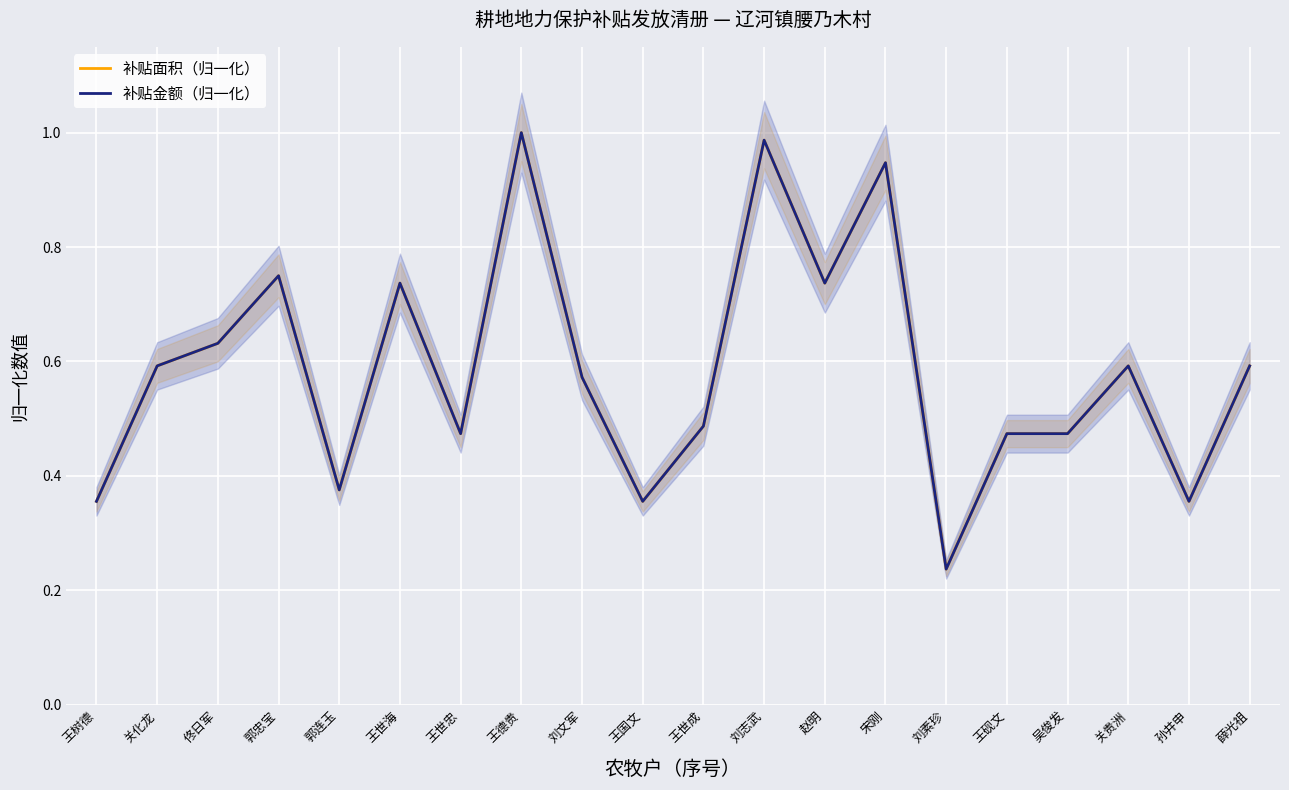

Reading left to right, transcribe all the data shown in this chart.

补贴面积（归一化）: 0.4	0.6	0.6	0.7	0.4	0.7	0.5	1.0	0.6	0.4	0.5	1.0	0.7	0.9	0.2	0.5	0.5	0.6	0.4	0.6
补贴金额（归一化）: 0.4	0.6	0.6	0.7	0.4	0.7	0.5	1.0	0.6	0.4	0.5	1.0	0.7	0.9	0.2	0.5	0.5	0.6	0.4	0.6